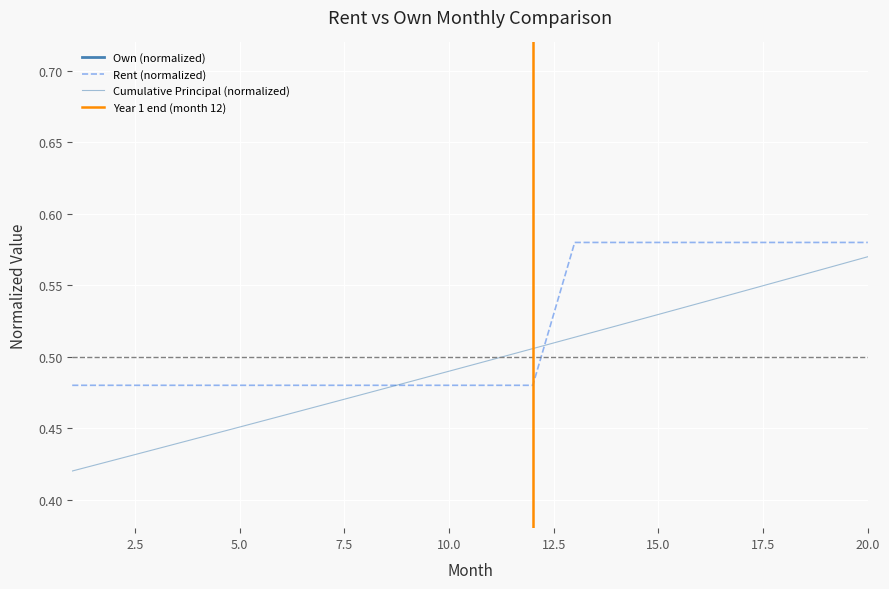

What is the total value across all series at 15?

1.1